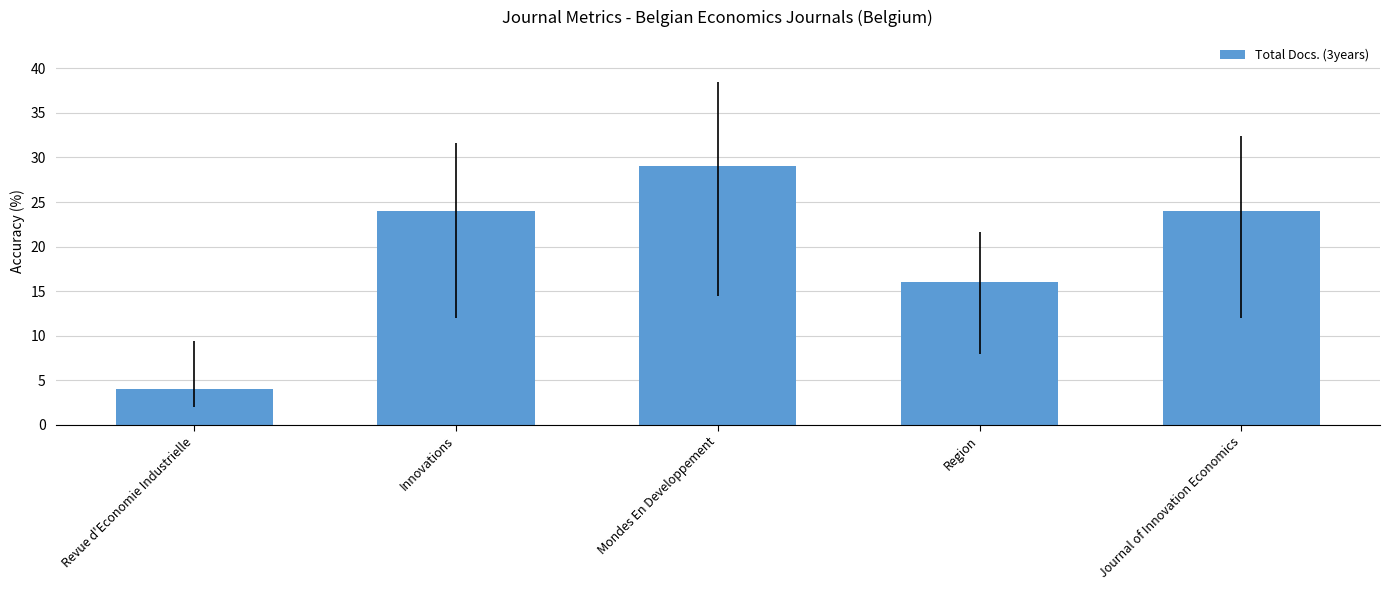

Reading right to left, what are all the values shown in this chart?

Journal of Innovation Economics=24	Region=16	Mondes En Developpement=29	Innovations=24	Revue d'Economie Industrielle=4